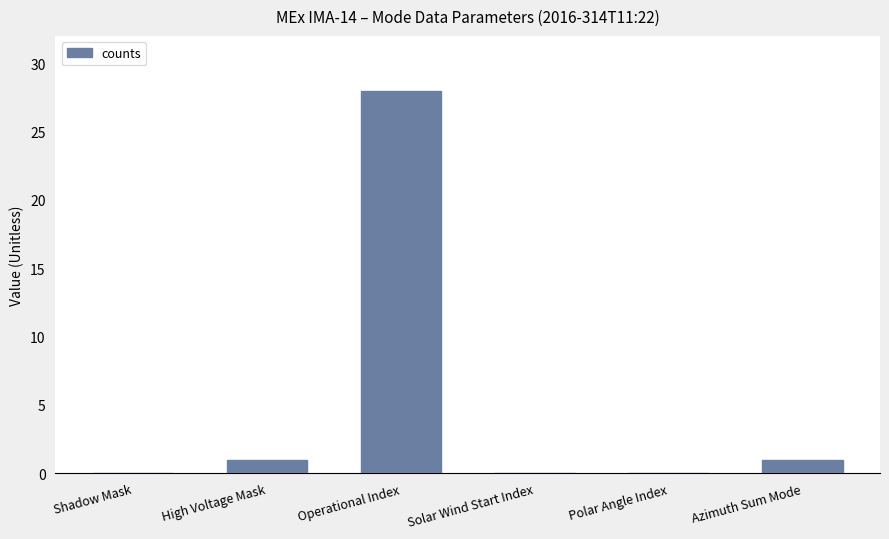

The value at Shadow Mask is 18. True or false?

False